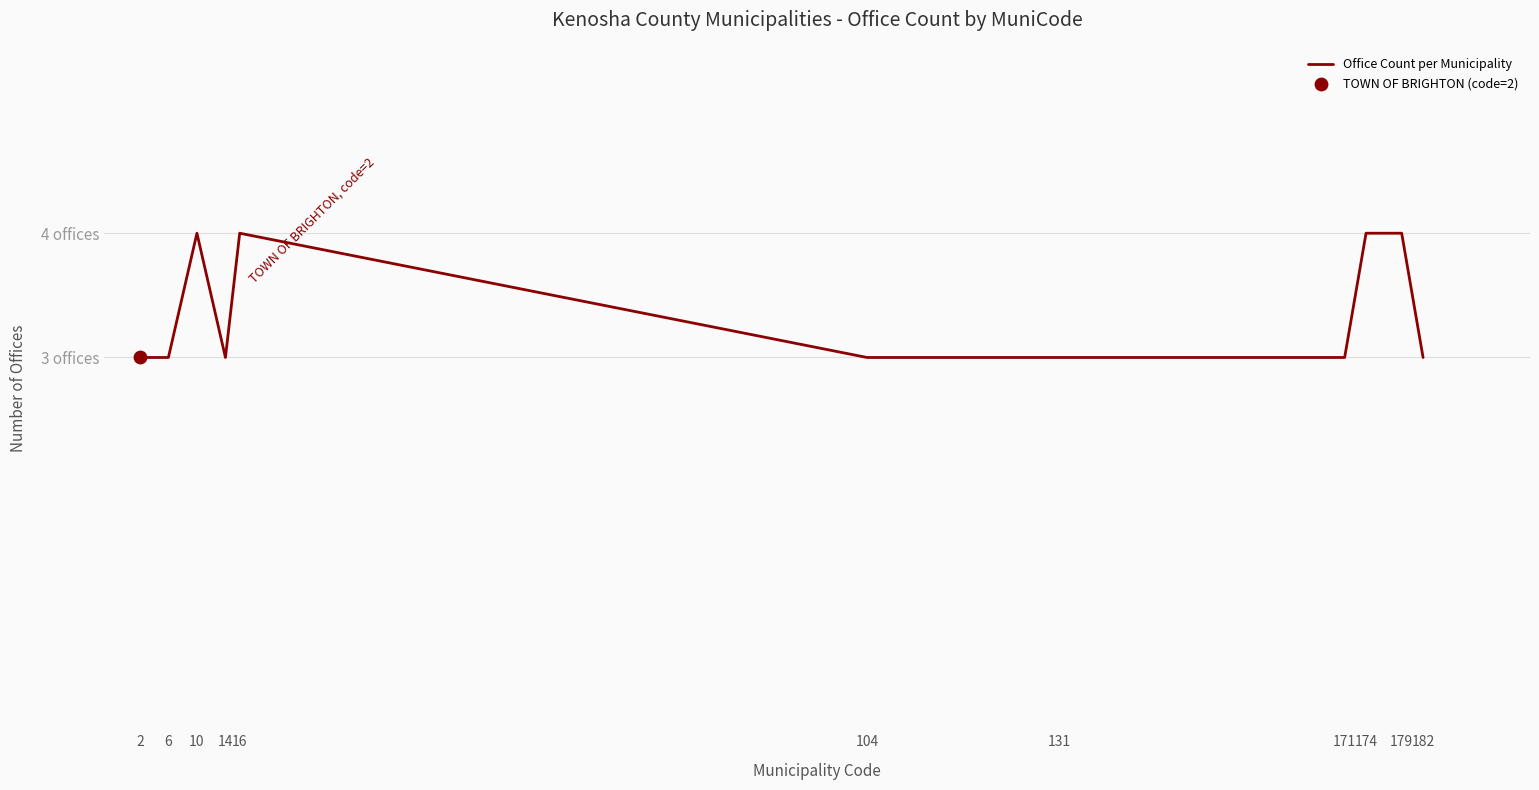

Approximately how many times larger is the value at 6 compared to 179?

0.8